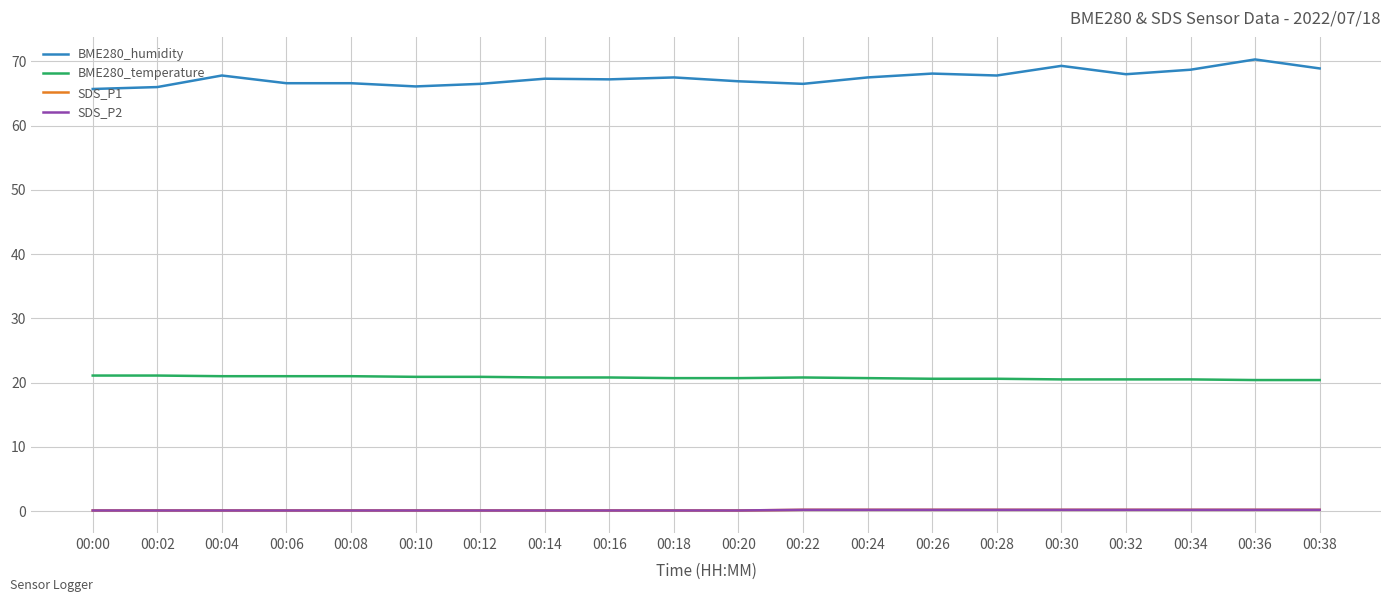

True or false: BME280_temperature and BME280_humidity intersect in this chart.

False